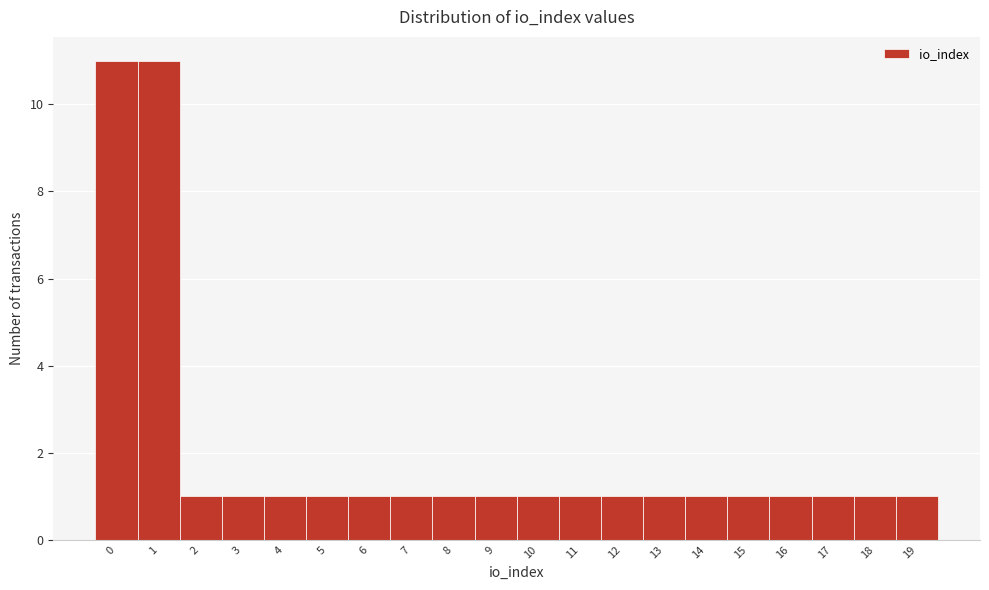

Reading left to right, what are all the values shown in this chart?

11	11	1	1	1	1	1	1	1	1	1	1	1	1	1	1	1	1	1	1